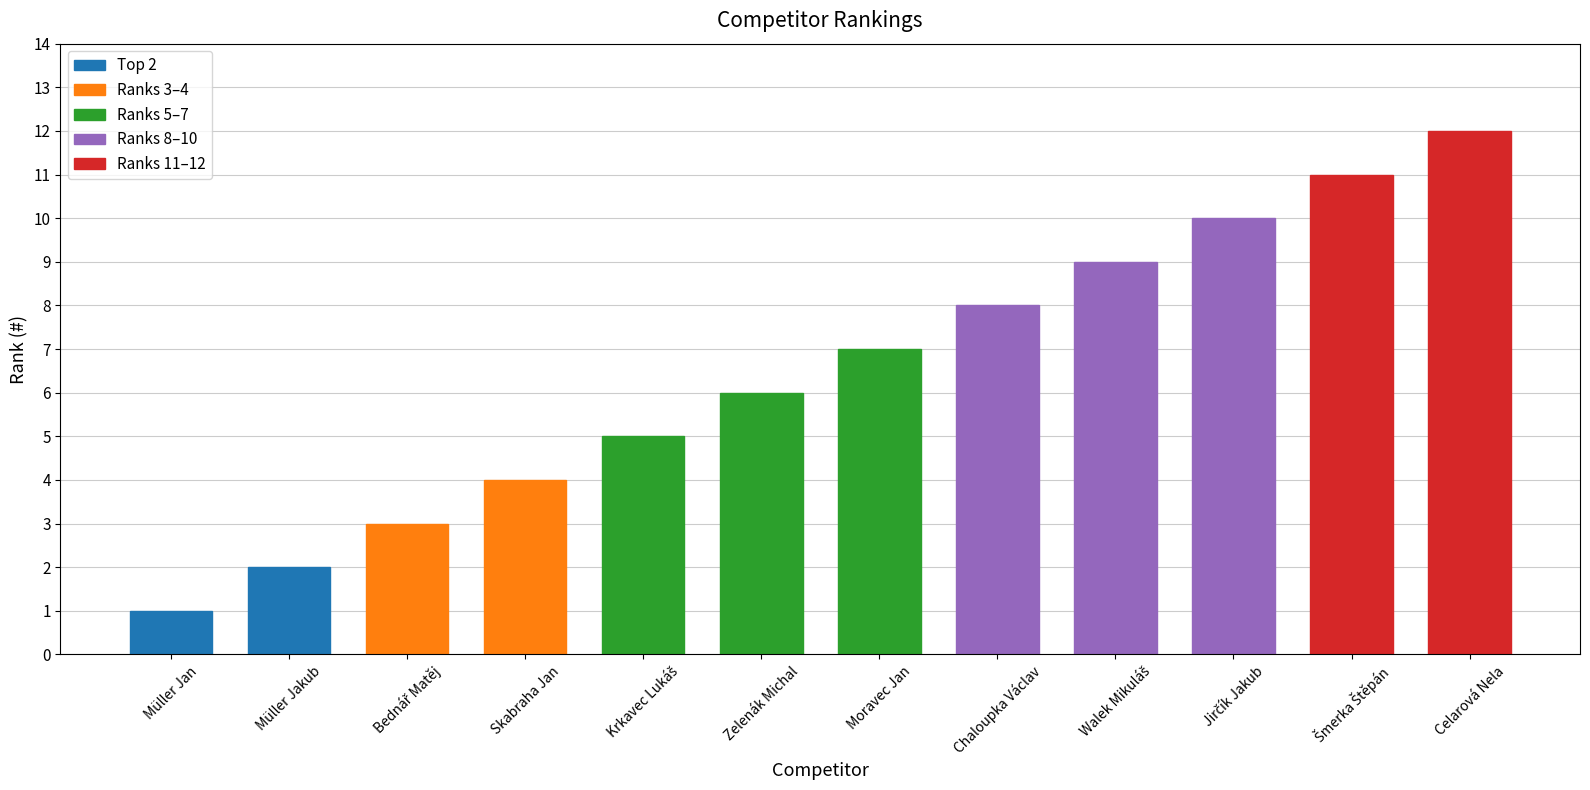

What is the sum of all values?

78